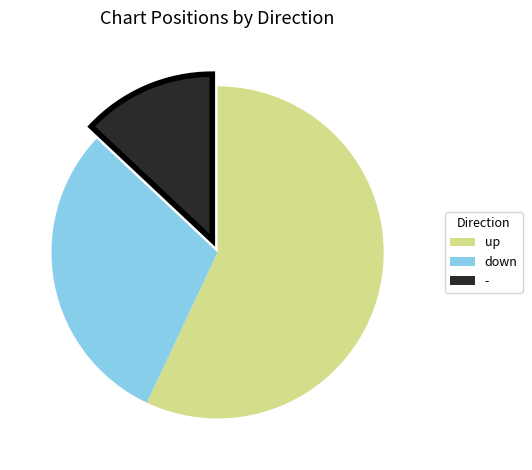

Between up and -, which is larger?

up